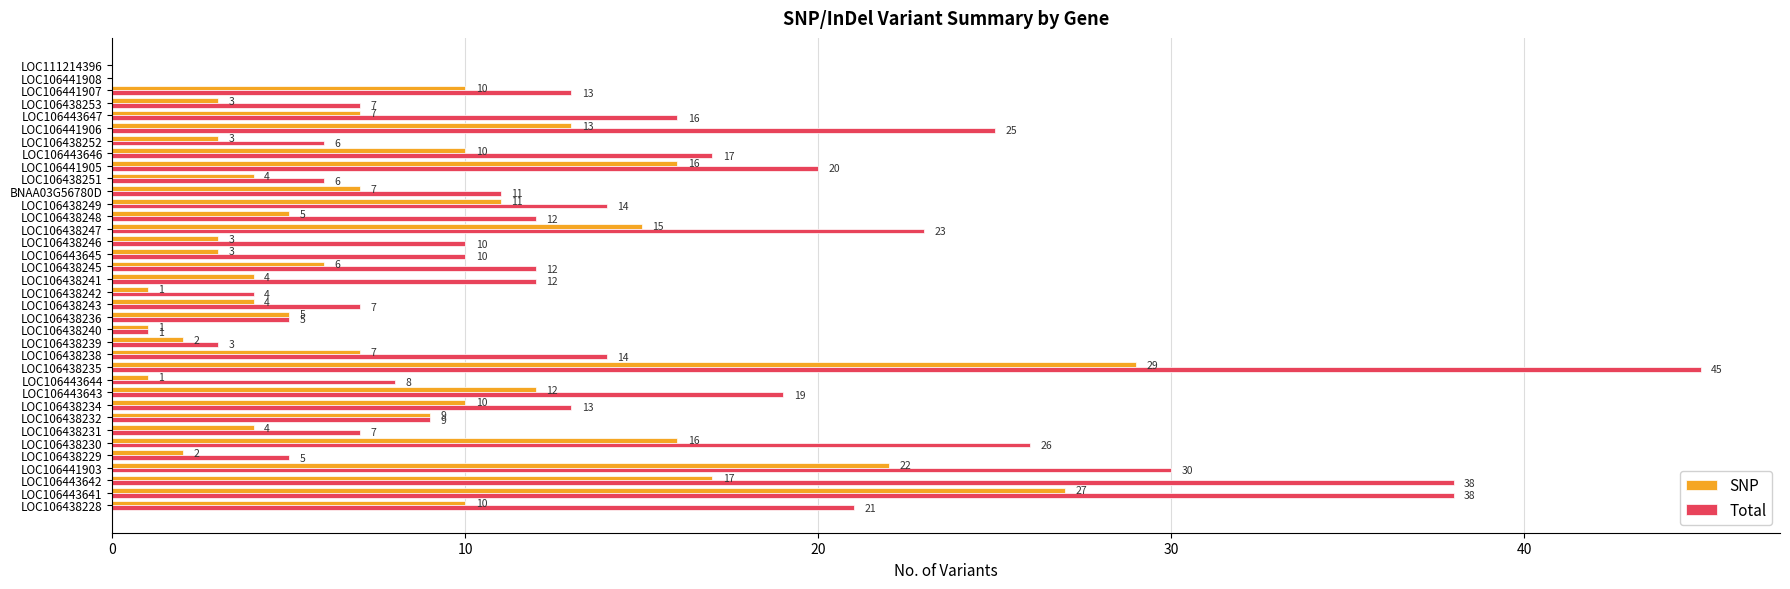

Which category has the highest value in the SNP series?

LOC106438235